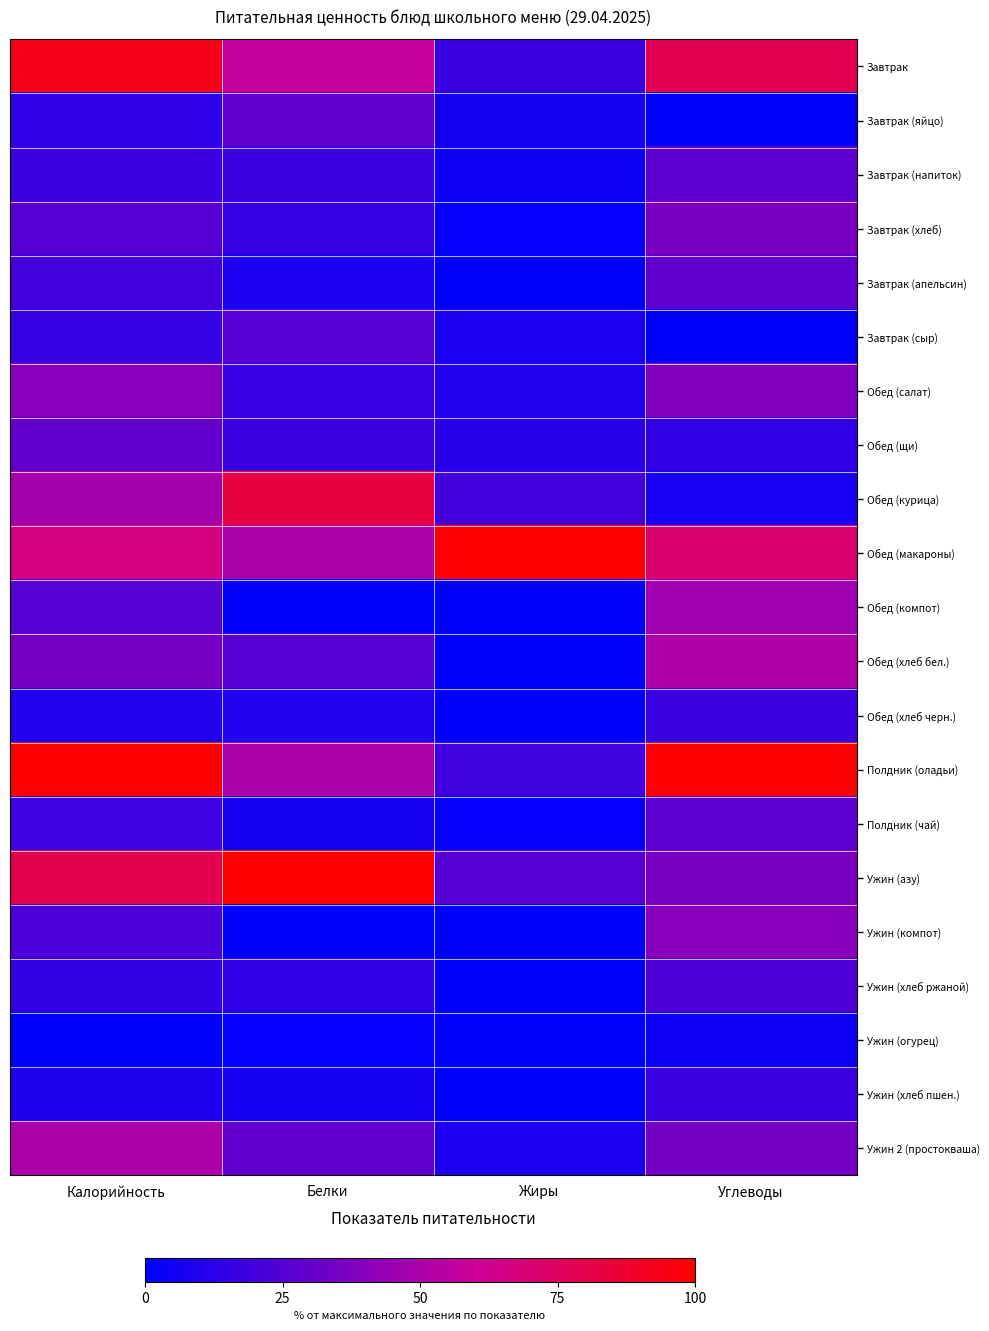

Which series has the widest spread of values?

Полдник (оладьи)